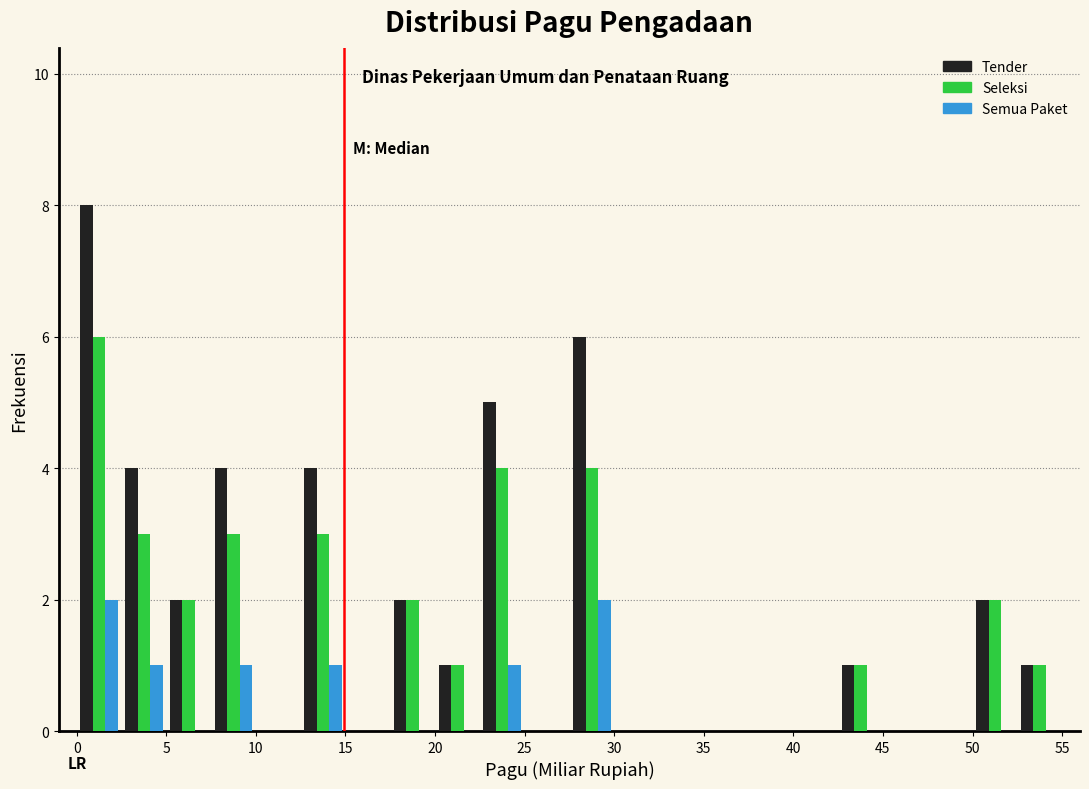

Reading left to right, transcribe this chart: for each range on the x-axis, give the height of each series' bar. The values are not printed on the chart, so give them approximately, as read against the axis.

0.0 to 2.5: Tender=8	Seleksi=6	Semua Paket=2
2.5 to 5.0: Tender=4	Seleksi=3	Semua Paket=1
5.0 to 7.5: Tender=2	Seleksi=2	Semua Paket=0
7.5 to 10.0: Tender=4	Seleksi=3	Semua Paket=1
10.0 to 12.5: Tender=0	Seleksi=0	Semua Paket=0
12.5 to 15.0: Tender=4	Seleksi=3	Semua Paket=1
15.0 to 17.5: Tender=0	Seleksi=0	Semua Paket=0
17.5 to 20.0: Tender=2	Seleksi=2	Semua Paket=0
20.0 to 22.5: Tender=1	Seleksi=1	Semua Paket=0
22.5 to 25.0: Tender=5	Seleksi=4	Semua Paket=1
25.0 to 27.5: Tender=0	Seleksi=0	Semua Paket=0
27.5 to 30.0: Tender=6	Seleksi=4	Semua Paket=2
30.0 to 32.5: Tender=0	Seleksi=0	Semua Paket=0
32.5 to 35.0: Tender=0	Seleksi=0	Semua Paket=0
35.0 to 37.5: Tender=0	Seleksi=0	Semua Paket=0
37.5 to 40.0: Tender=0	Seleksi=0	Semua Paket=0
40.0 to 42.5: Tender=0	Seleksi=0	Semua Paket=0
42.5 to 45.0: Tender=1	Seleksi=1	Semua Paket=0
45.0 to 47.5: Tender=0	Seleksi=0	Semua Paket=0
47.5 to 50.0: Tender=0	Seleksi=0	Semua Paket=0
50.0 to 52.5: Tender=2	Seleksi=2	Semua Paket=0
52.5 to 55.0: Tender=1	Seleksi=1	Semua Paket=0